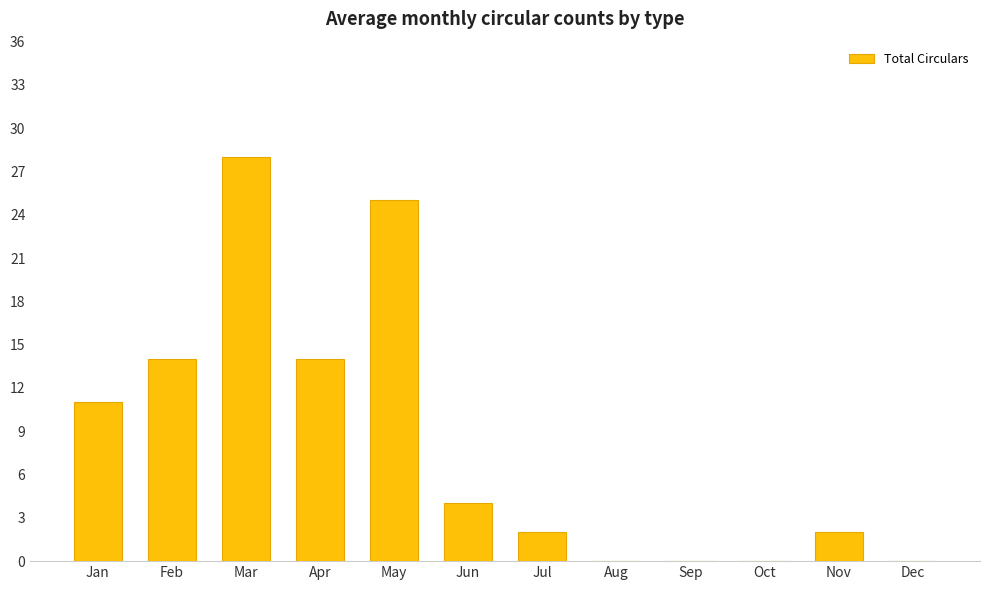

How many categories are shown in the chart?

12